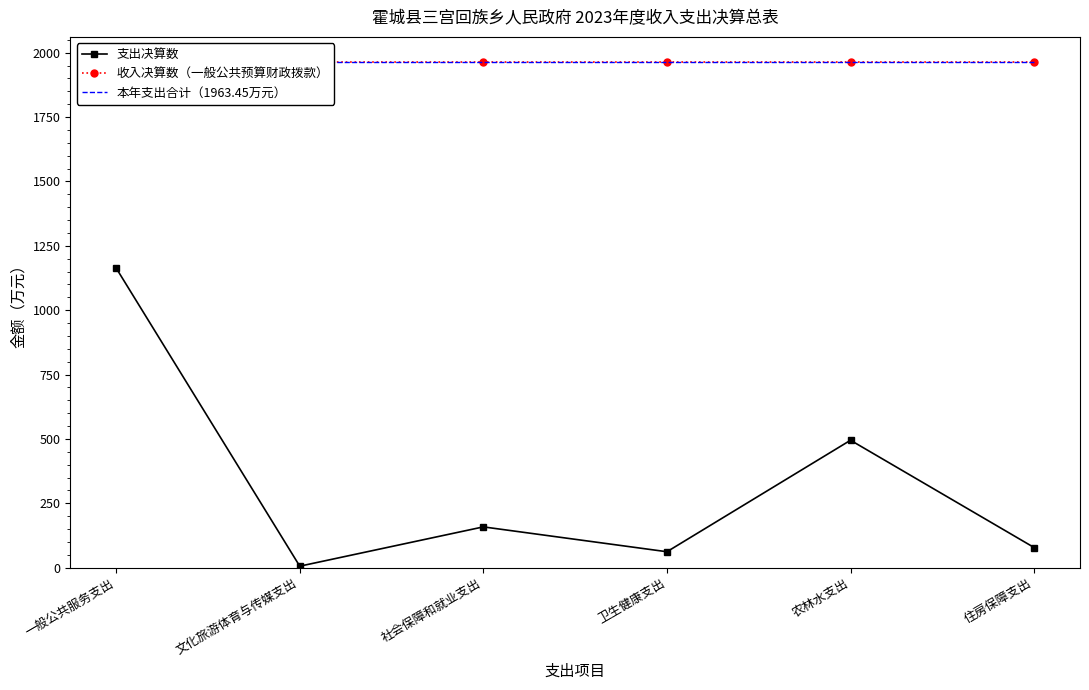

True or false: 本年支出合计（1963.45万元） and 收入决算数（一般公共预算财政拨款） intersect in this chart.

False